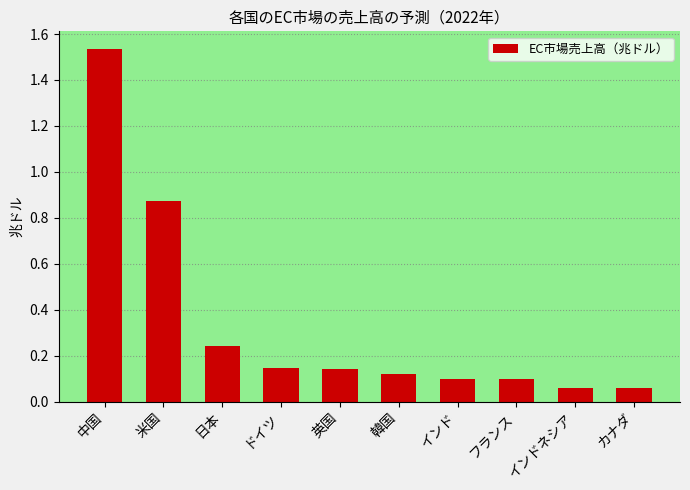

True or false: the data shows 0.1 at カナダ.

True